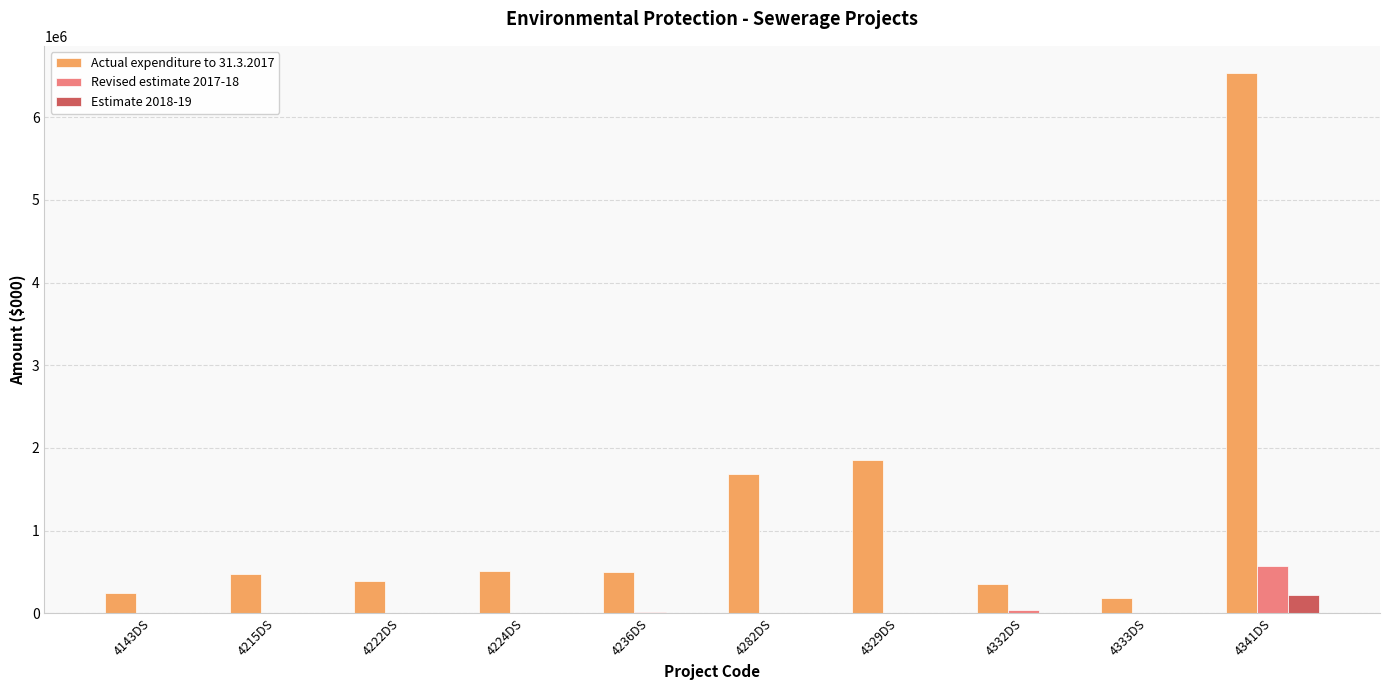

Does the chart contain stacked bars?

No